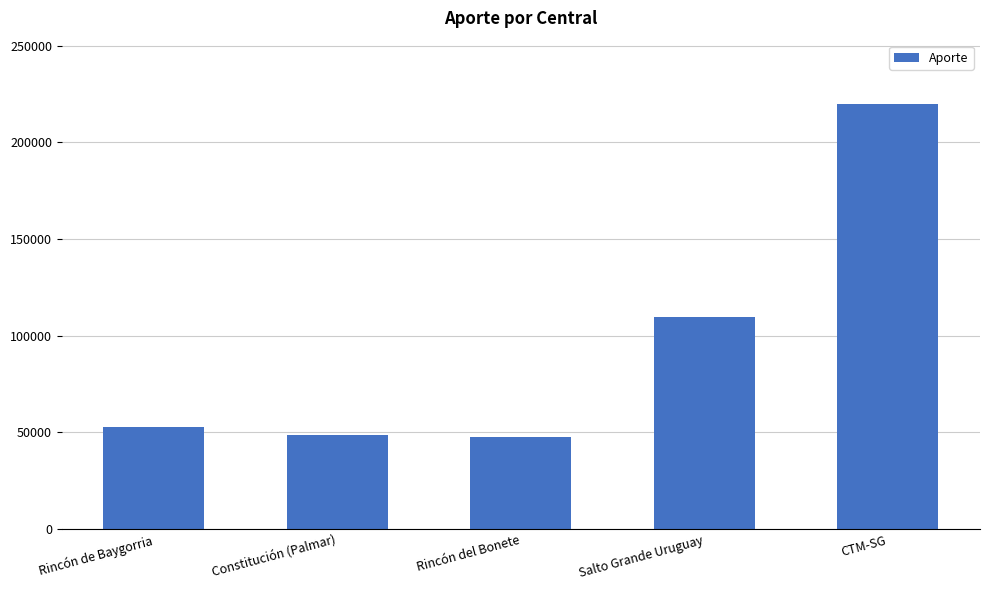

At which label does the data first exceed 52734?

Rincón de Baygorria